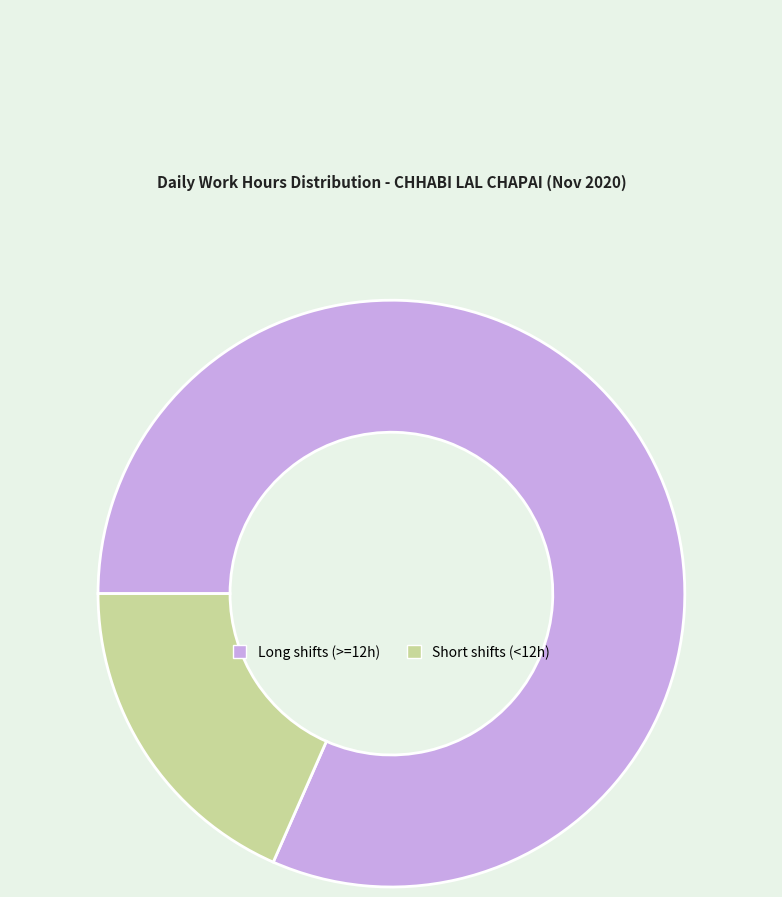

Which has a higher value, Short shifts (<12h) or Long shifts (>=12h)?

Long shifts (>=12h)